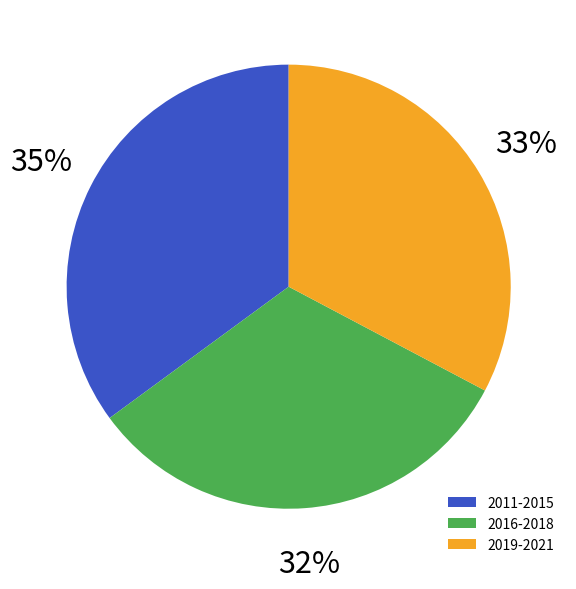

How many slices are in this pie chart?

3